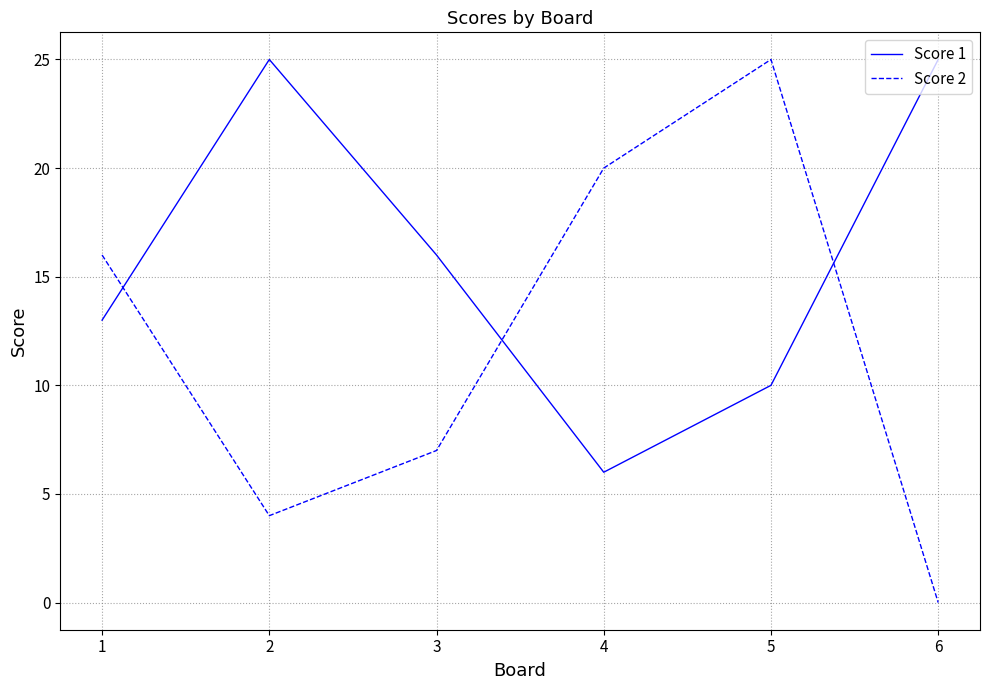

True or false: Score 2 has more than 2 points higher than both neighbors.

False